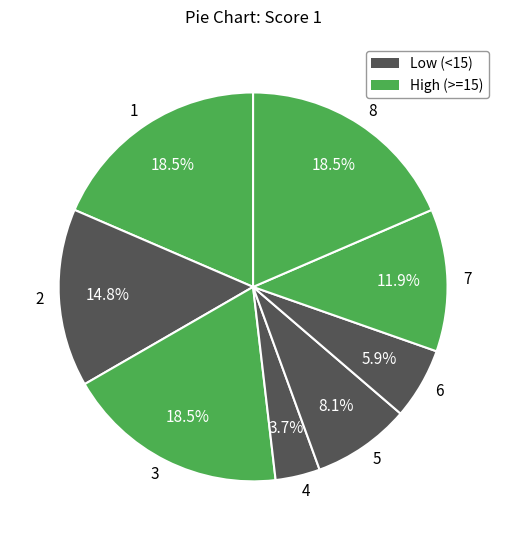

Which slice is the smallest?

4